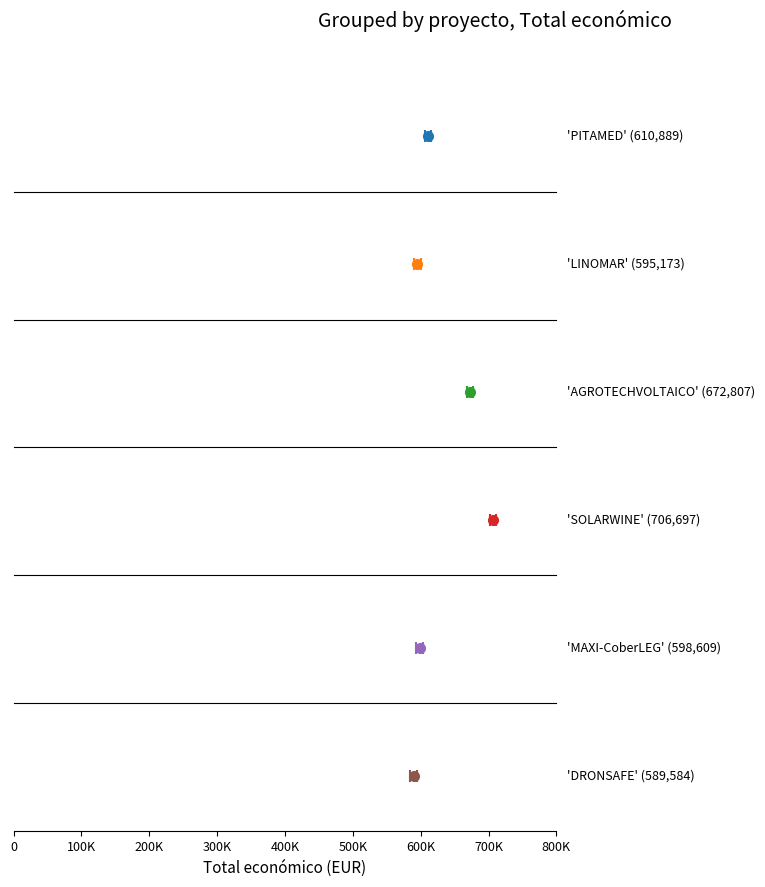

Which category has the highest value across all series?

SOLARWINE